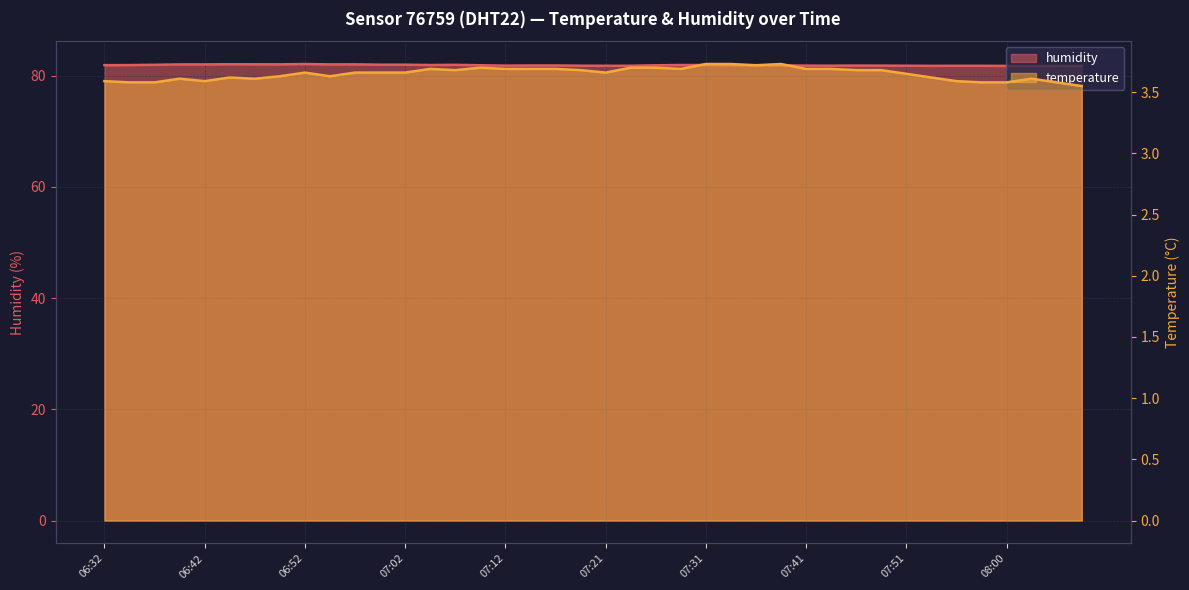

Does the chart have visible grid lines?

Yes